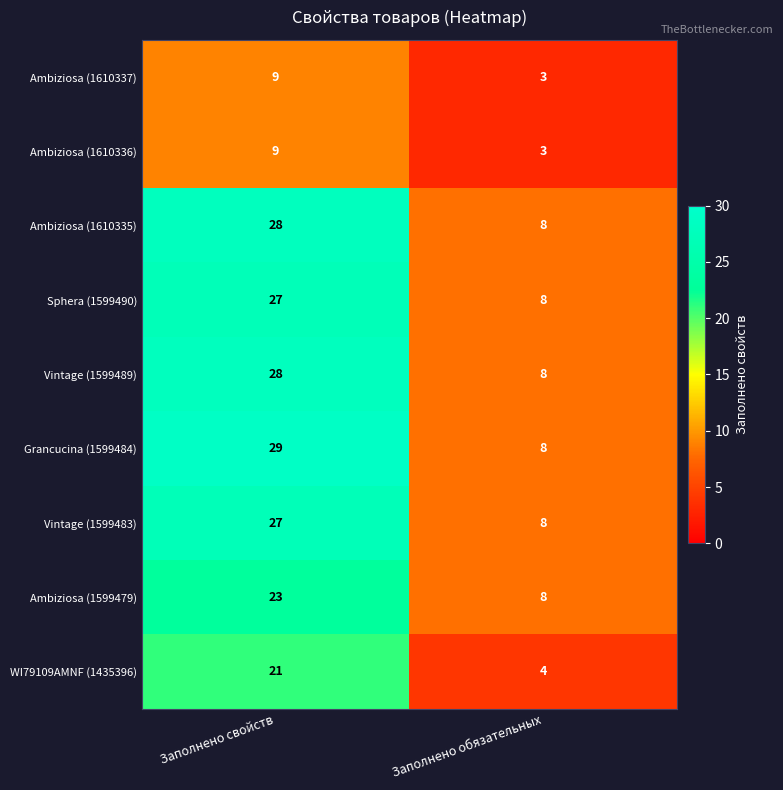

At which category does the chart reach its minimum across all series?

Заполнено обязательных